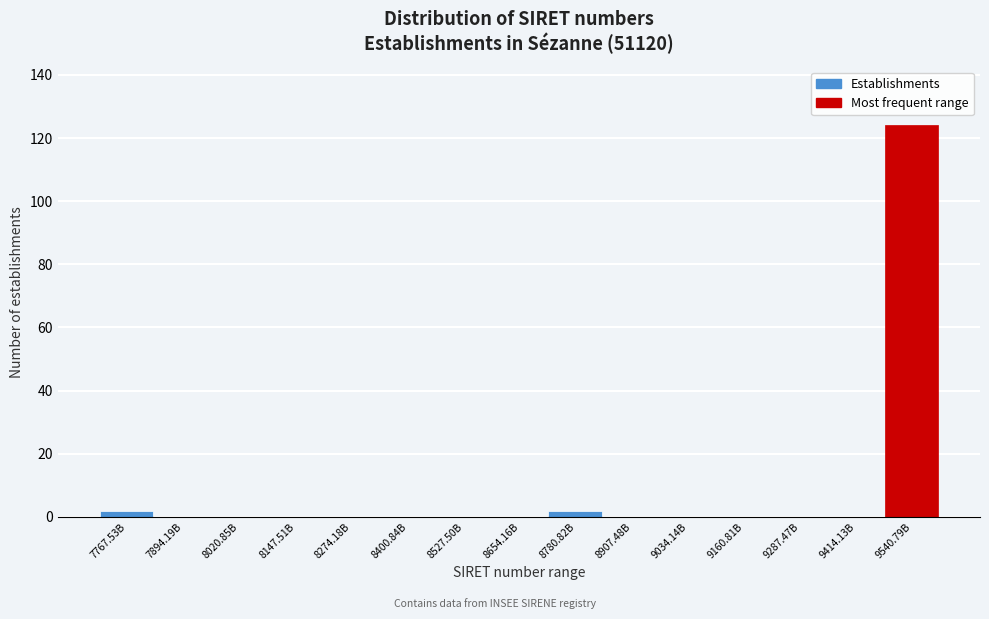

Reading left to right, extract all data points from this chart.

7767.53B=2	7894.19B=0	8020.85B=0	8147.51B=0	8274.18B=0	8400.84B=0	8527.50B=0	8654.16B=0	8780.82B=2	8907.48B=0	9034.14B=0	9160.81B=0	9287.47B=0	9414.13B=0	9540.79B=124